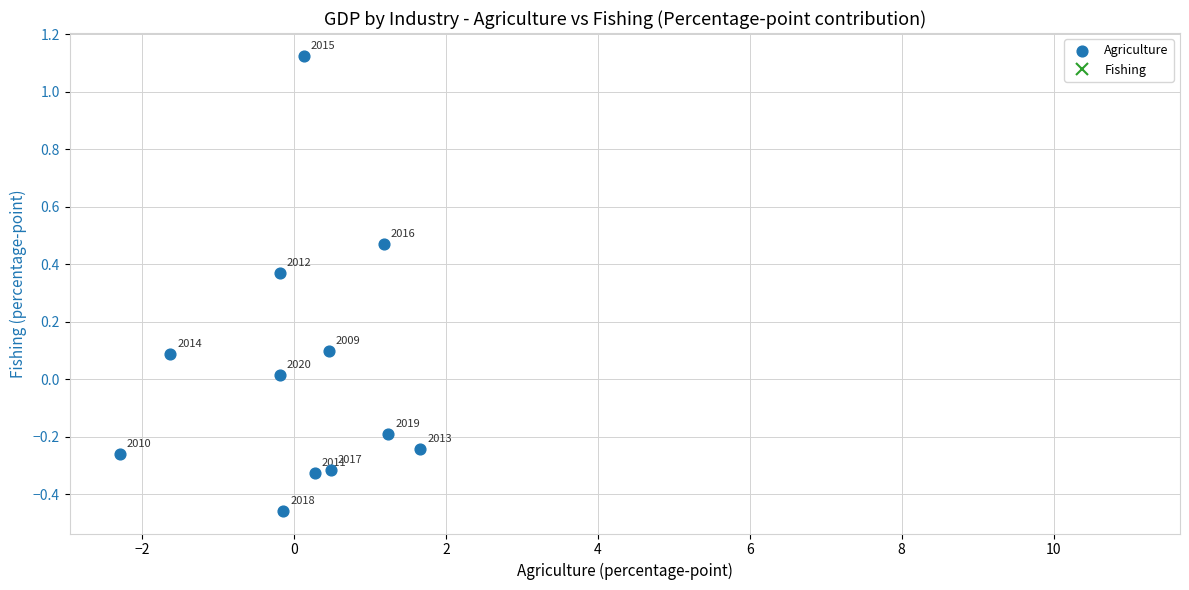

What is the range of Y values (max minus min)?

1.6